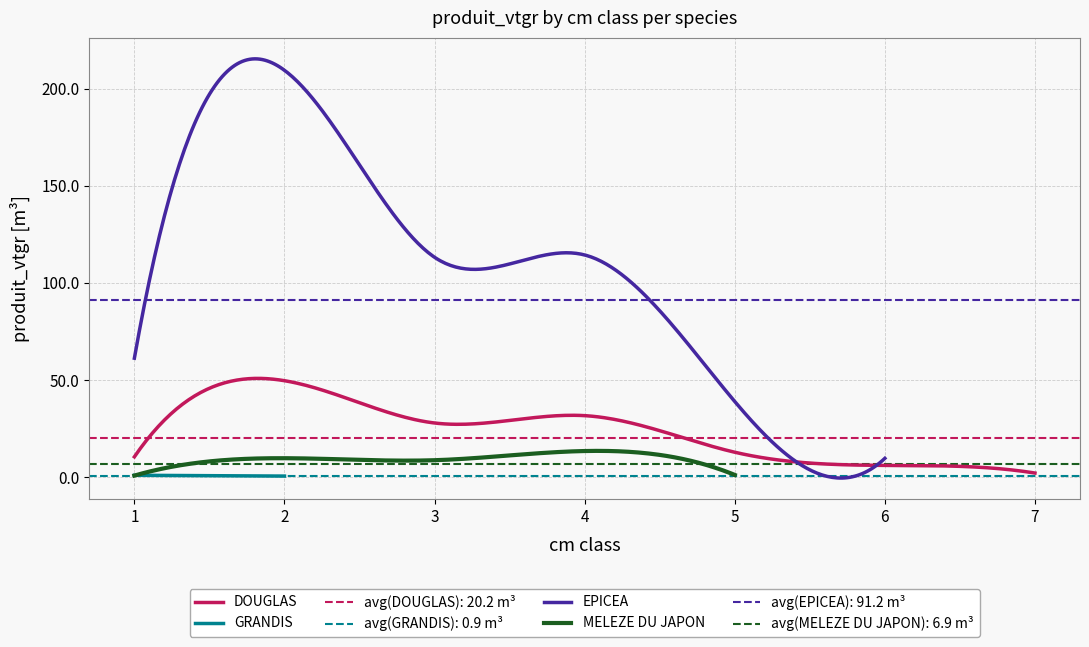

What are all the series names shown in the legend?

DOUGLAS, EPICEA, GRANDIS, MELEZE DU JAPON